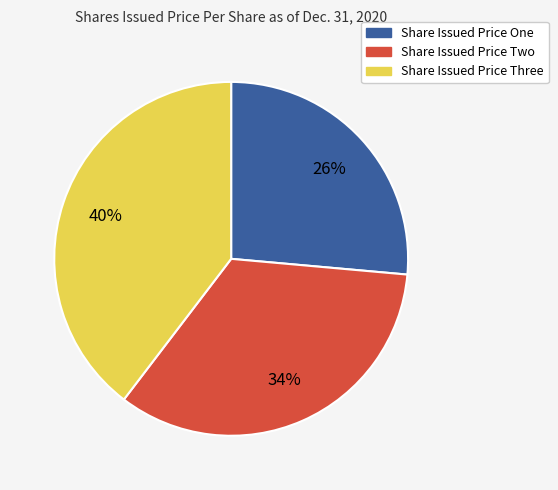

Does any single category account for the majority?

No